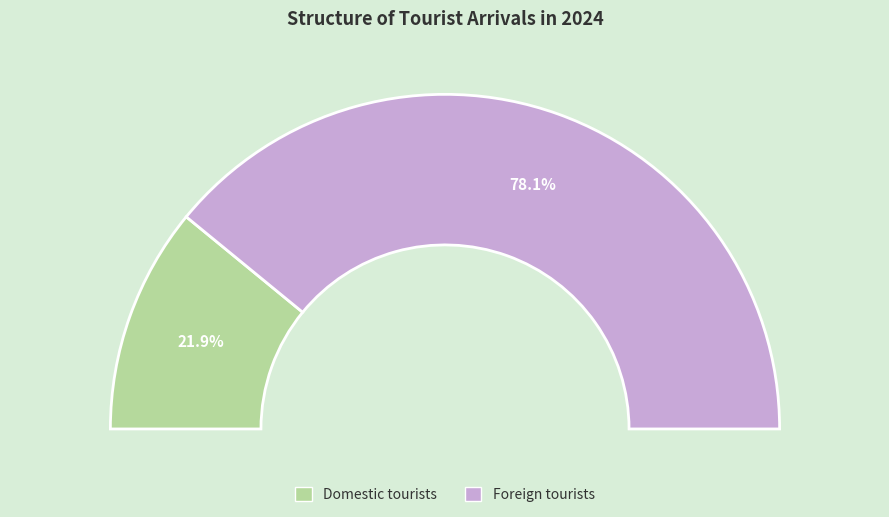

Which has a higher value, Domestic tourists or Foreign tourists?

Foreign tourists